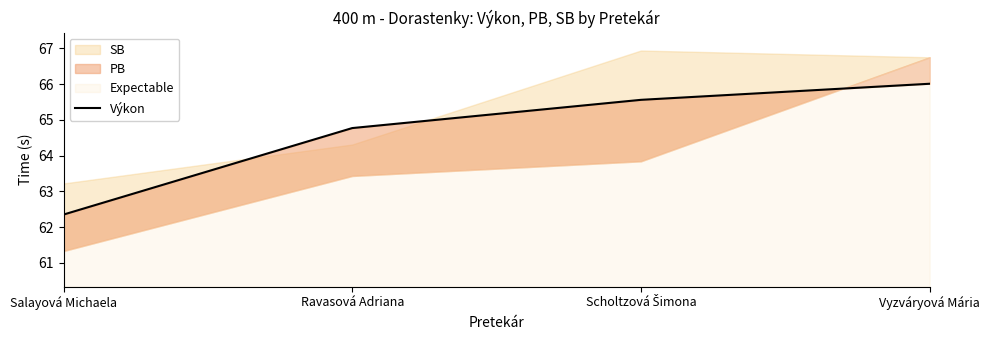

What is the value of the 1st point from the left?

62.4